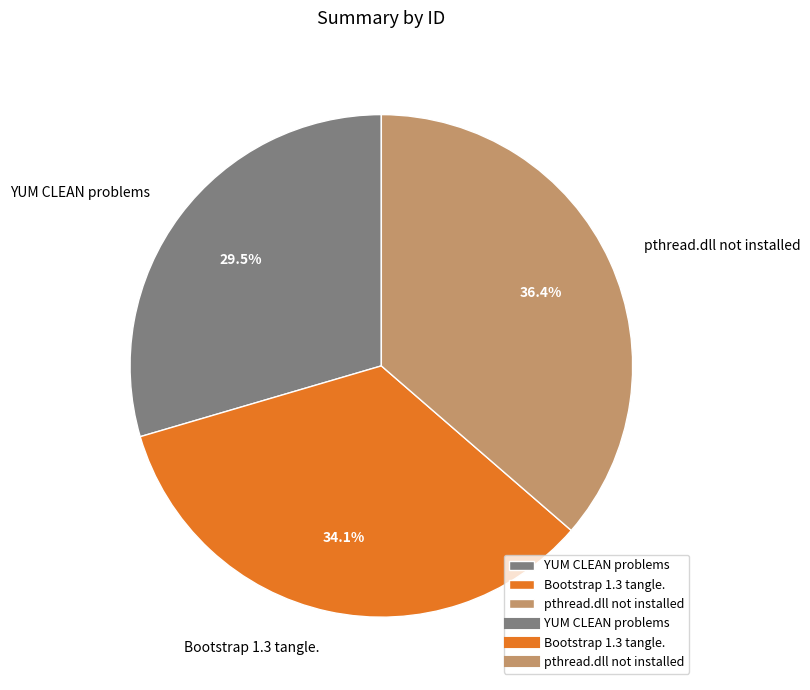

What is the ratio of the value at pthread.dll not installed to the value at YUM CLEAN problems?

1.2